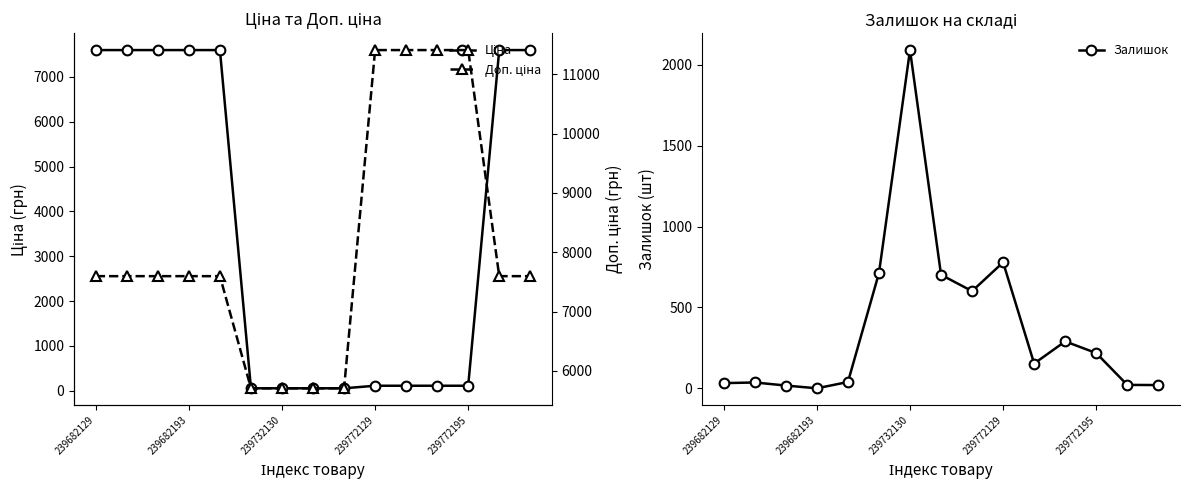

At which label does Доп. ціна first exceed 7596?

239682129